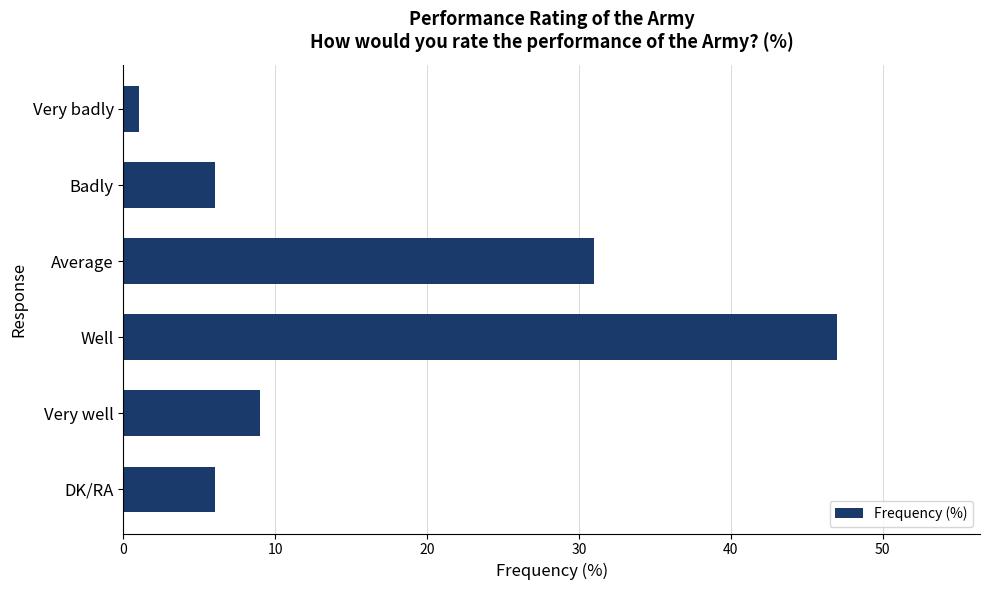

Are the bars horizontal?

Yes